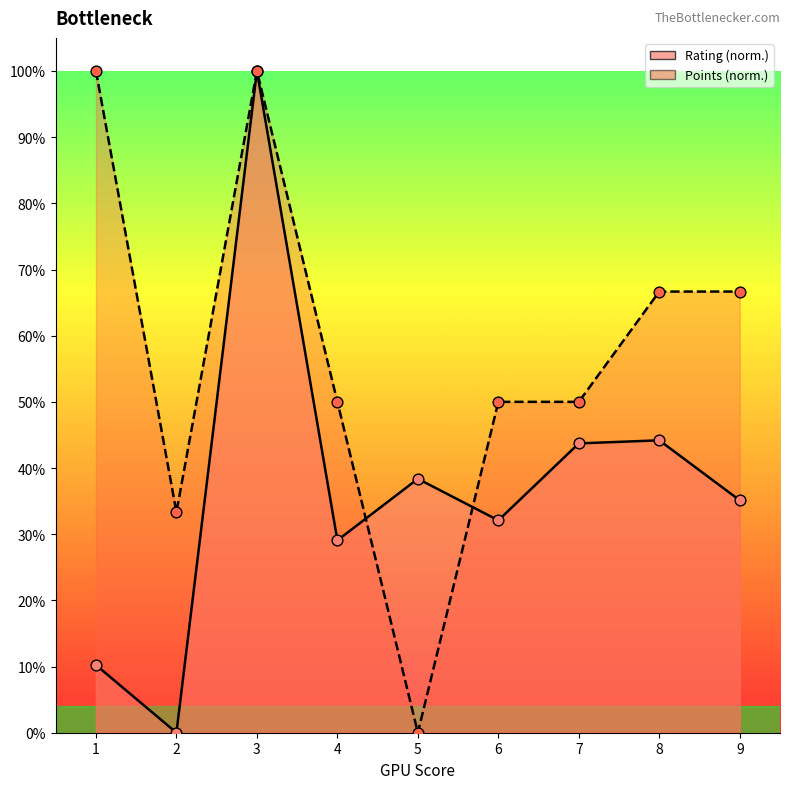

Which series contains the highest Y value?

Rating